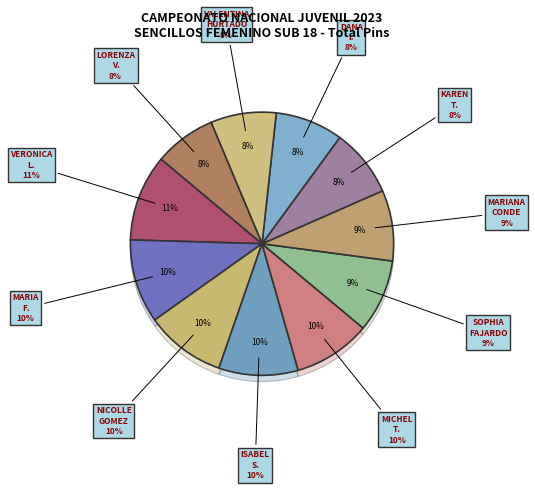

Which slice is the largest?

VERONICA L. ZARAMA